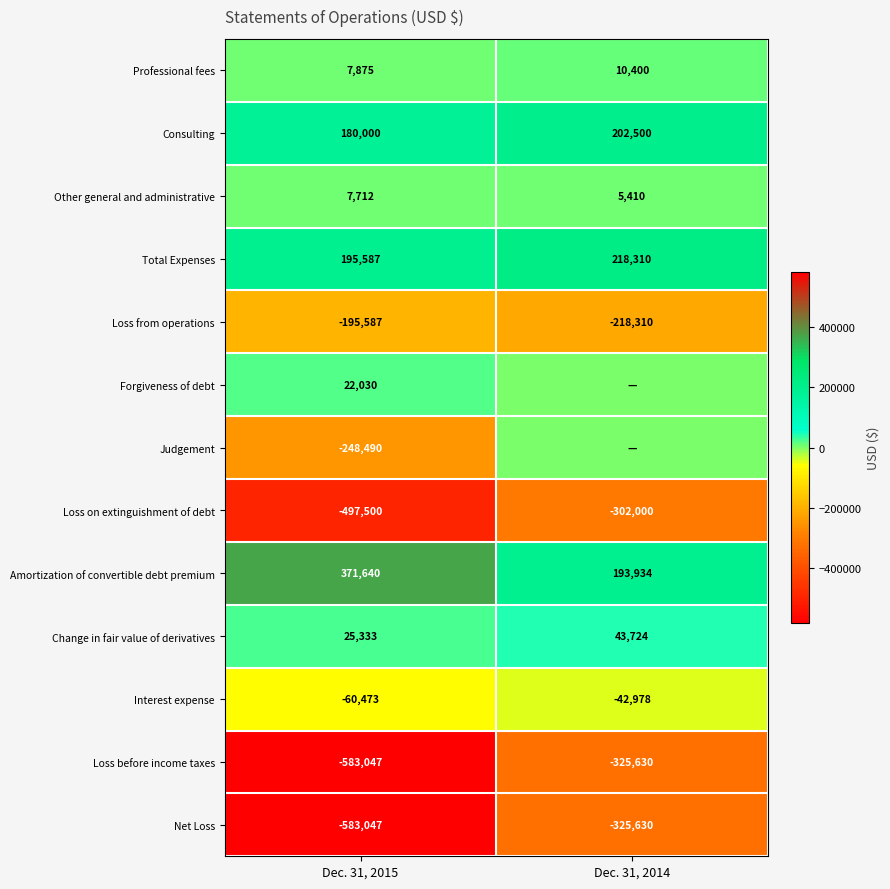

Where is Loss from operations nearest to the value -206948?

Dec. 31, 2015